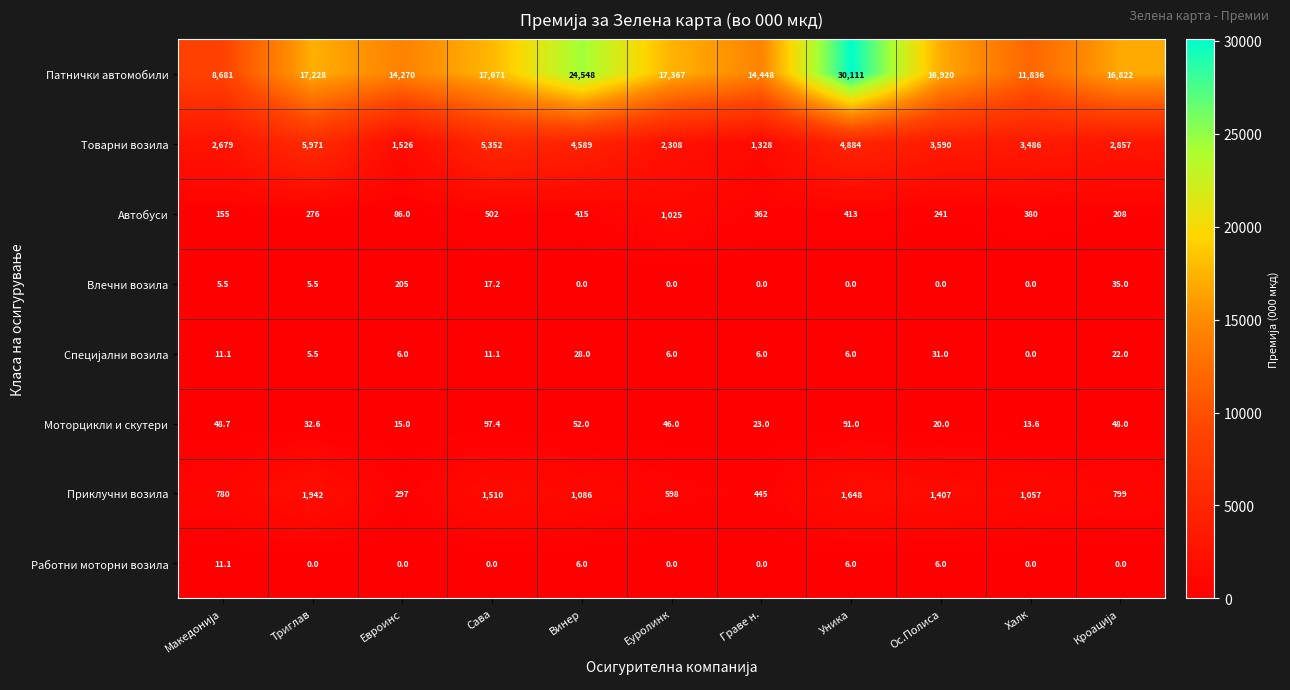

Which series has the largest total across all categories?

Патнички автомобили